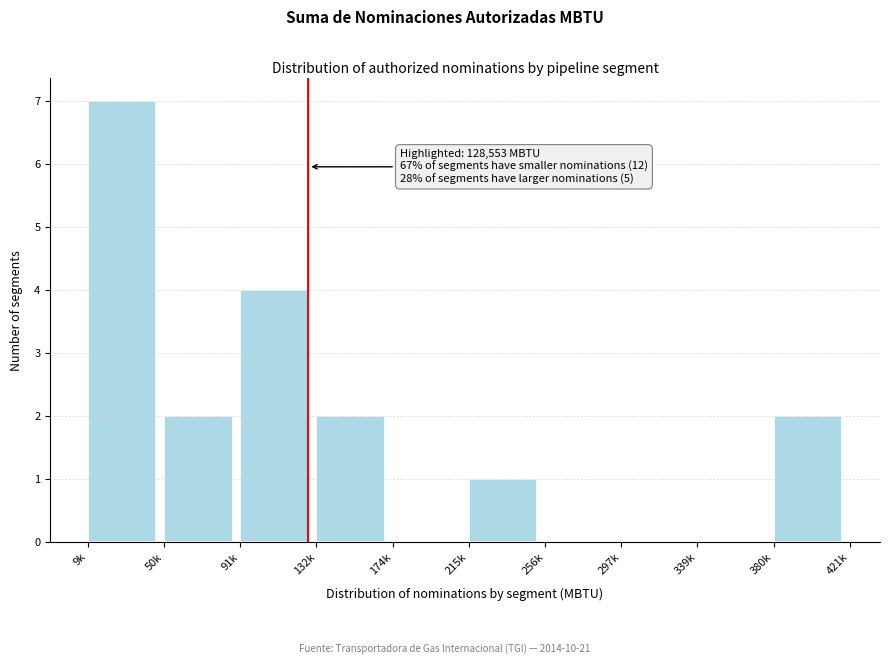

Reading right to left, what are all the values shown in this chart?

380k=2	339k=0	297k=0	256k=0	215k=1	174k=0	132k=2	91k=4	50k=2	9k=7